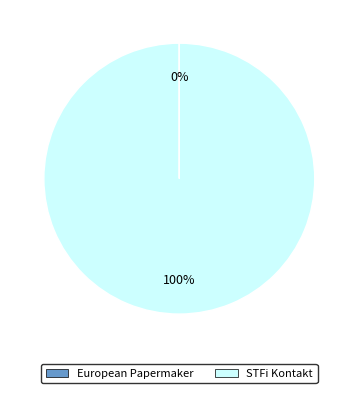

To the nearest percent, what is the difference between the largest and smallest slice percentages?

100%